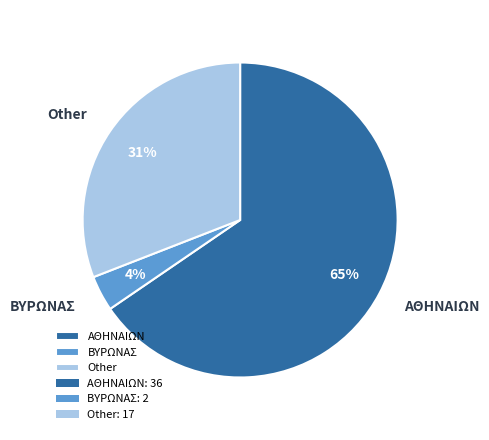

To the nearest percent, what portion does ΑΘΗΝΑΙΩΝ represent?

65%